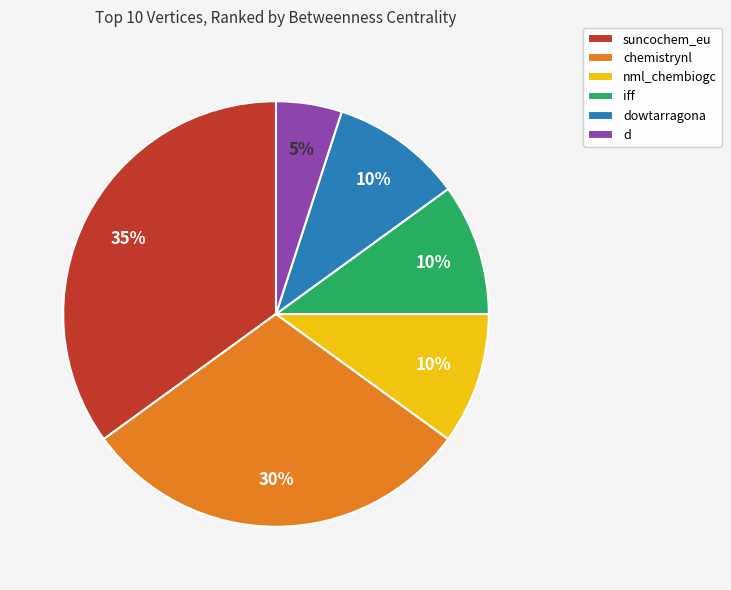

Count the number of slices in the pie.

6